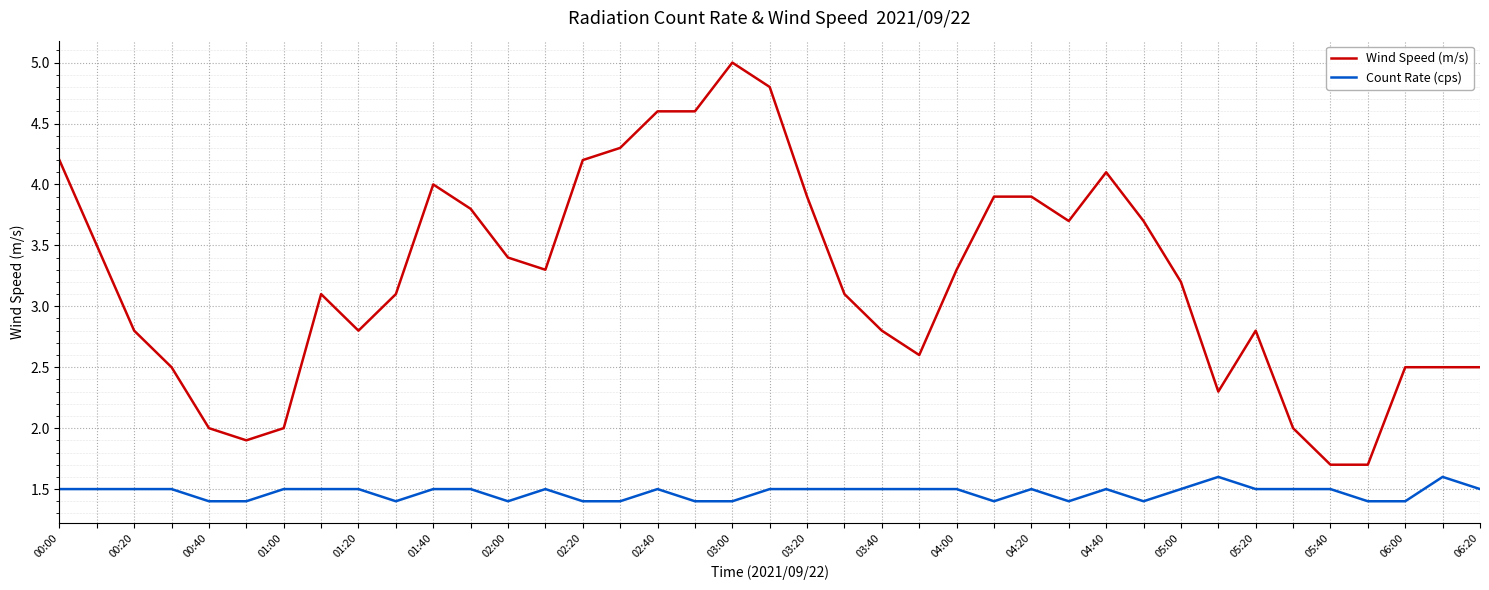

Rank the series by their average value, from lowest to highest.

Count Rate (cps), Wind Speed (m/s)